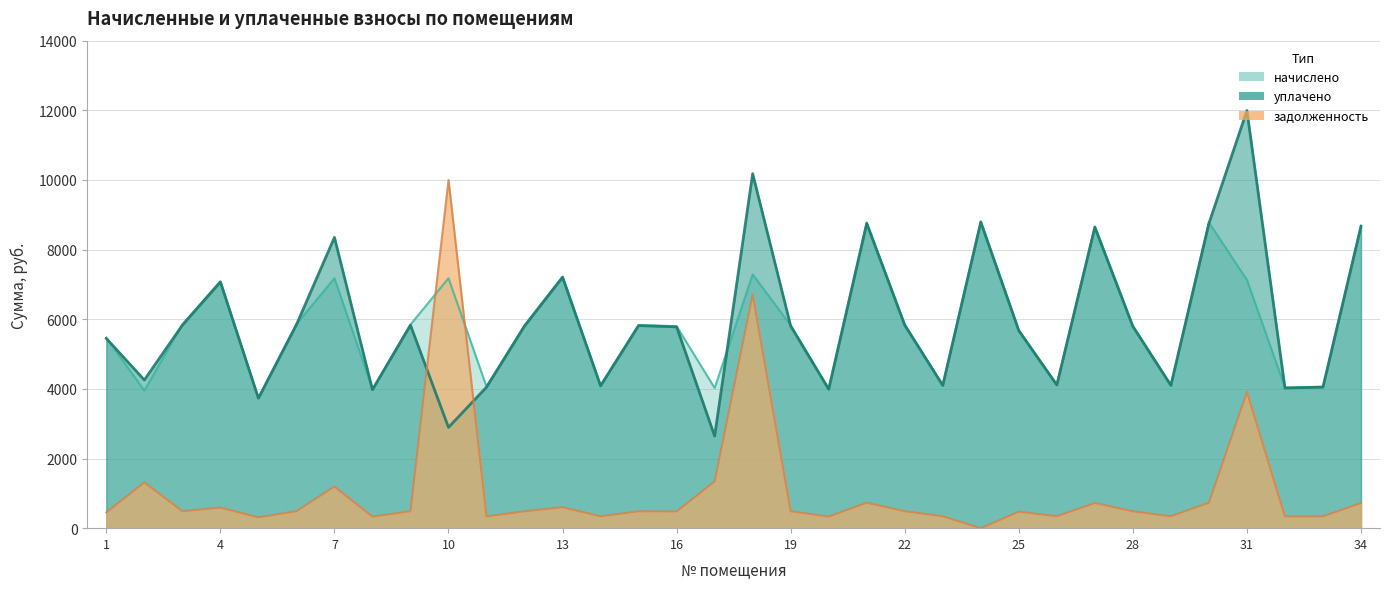

Where do начислено and уплачено first cross each other?

1 and 2